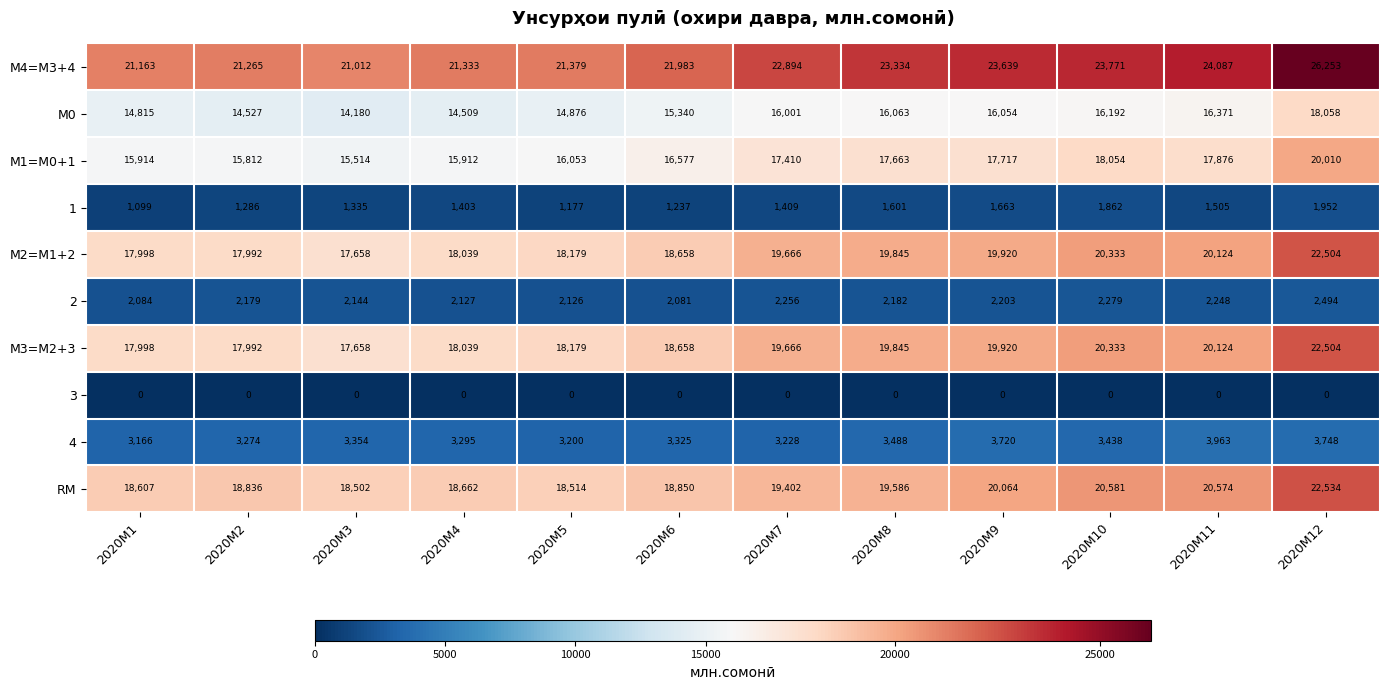

The М2=M1+2 series shows 18039 at 2020M4. True or false?

True